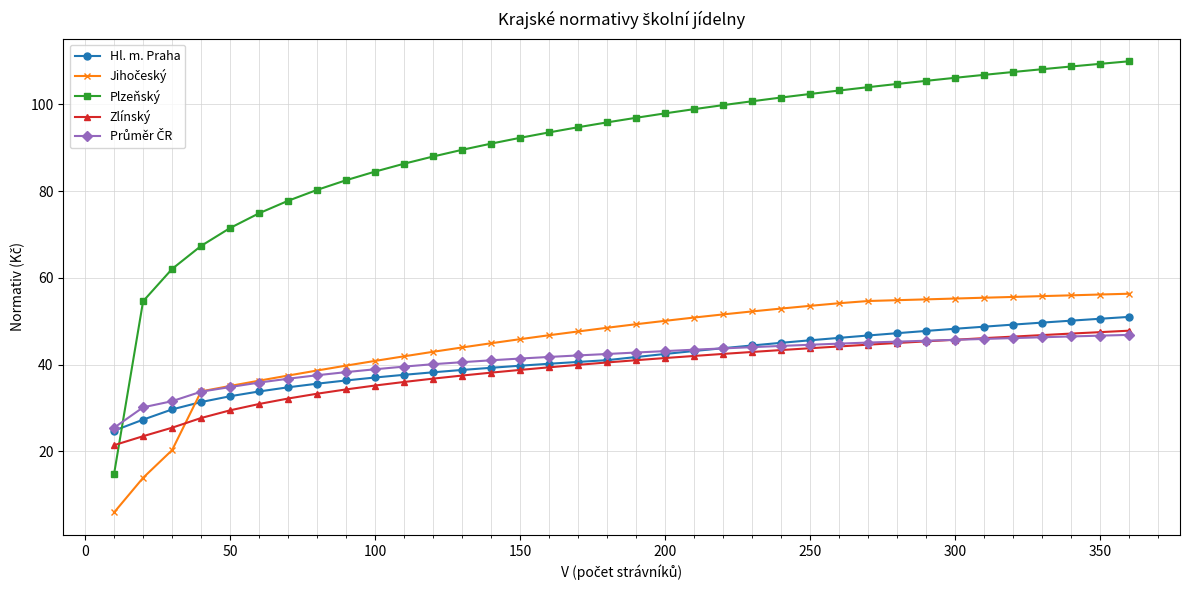

After their last crossing, which series has the higher values: Plzeňský or Hl. m. Praha?

Plzeňský